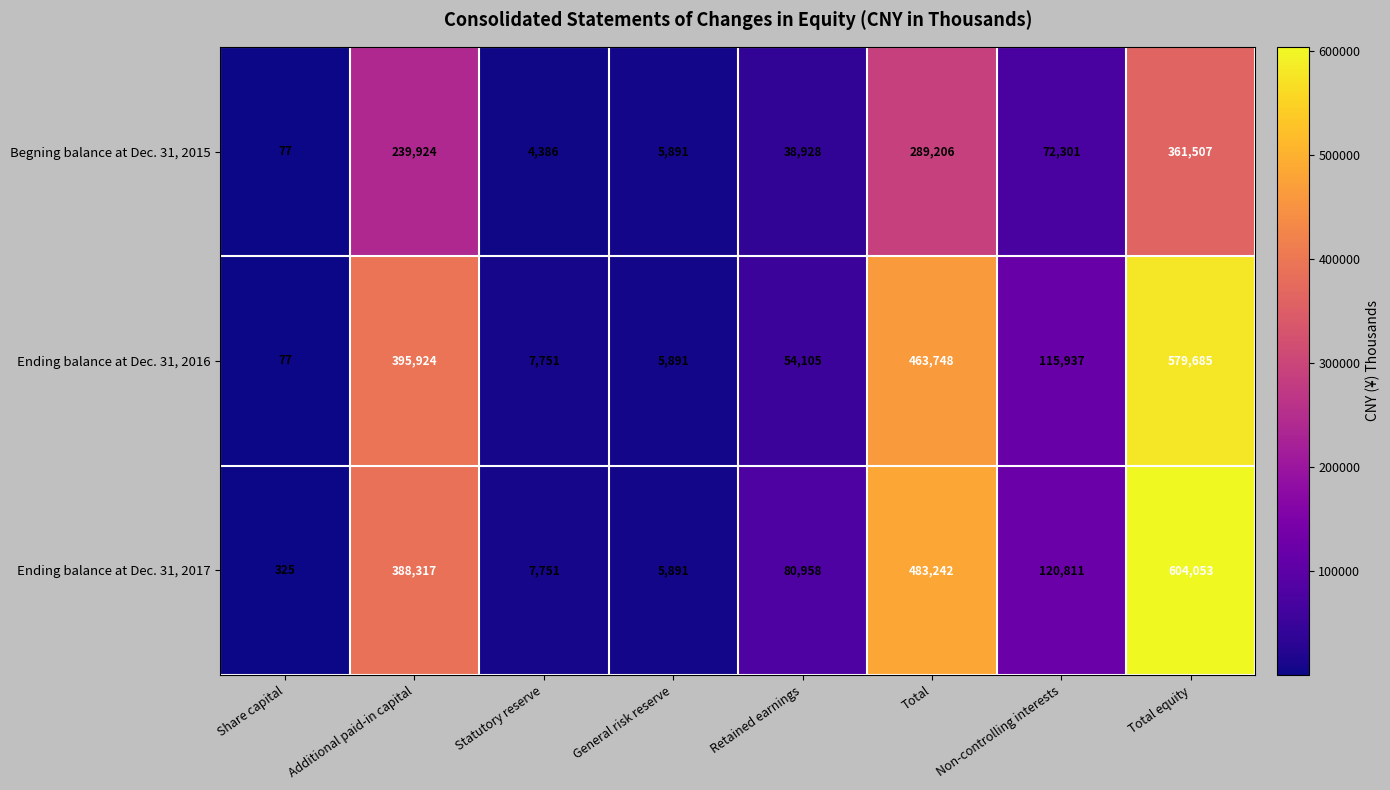

What is the spread (max minus min) of values at Total equity?

242546